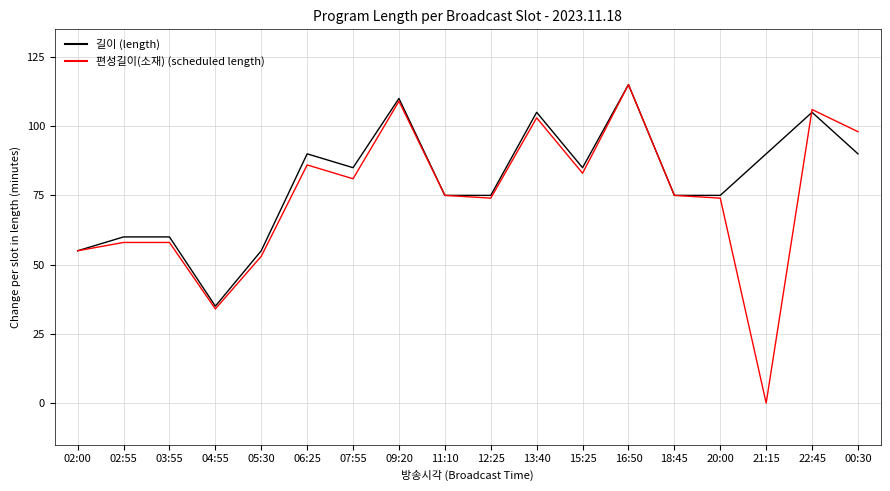

The 길이 (length) series shows 58 at 22:45. True or false?

False